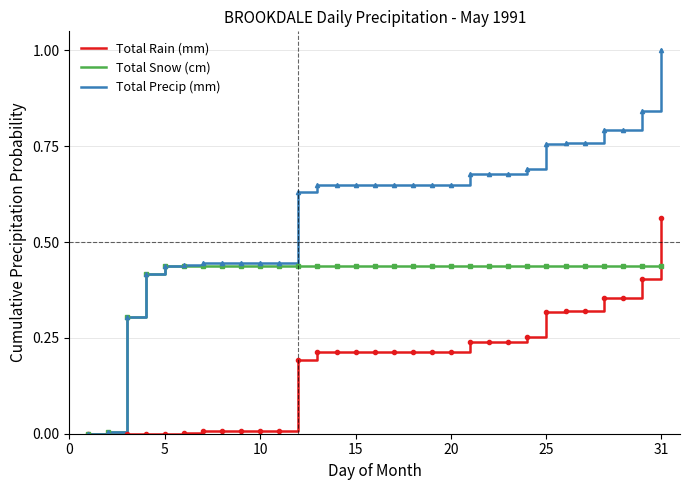

List the series in order of their peak value, lowest first.

Total Snow (cm), Total Rain (mm), Total Precip (mm)